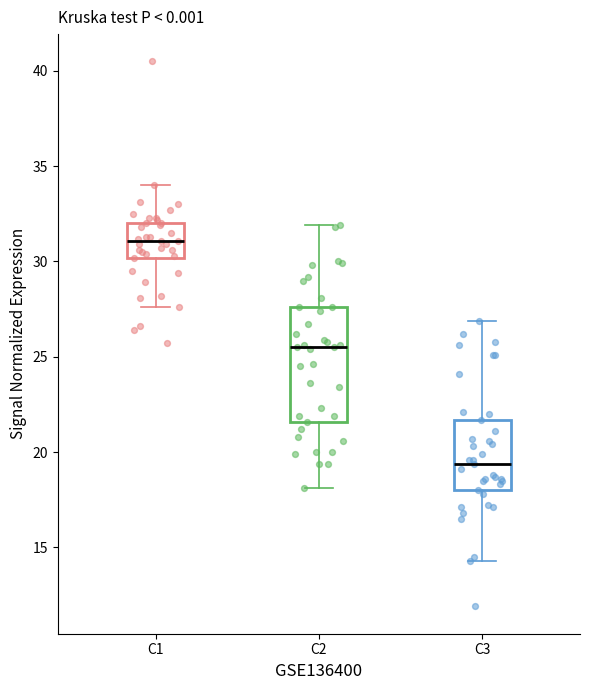

Which box's median line is the highest?

C1